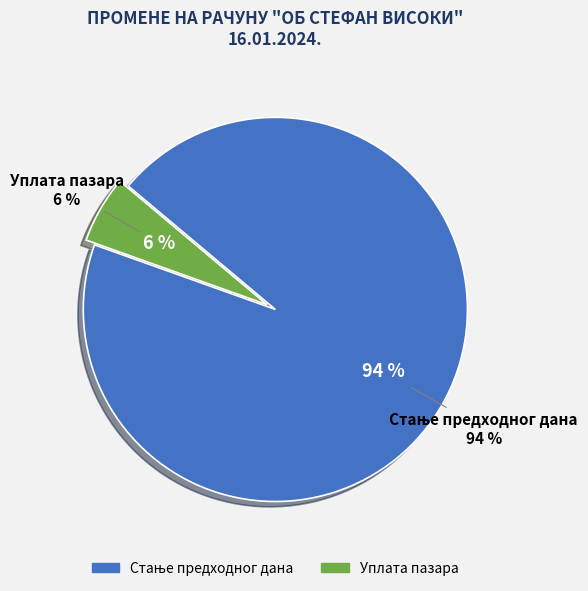

Rank the categories by value from highest to lowest.

Стање предходног дана, Уплата пазара